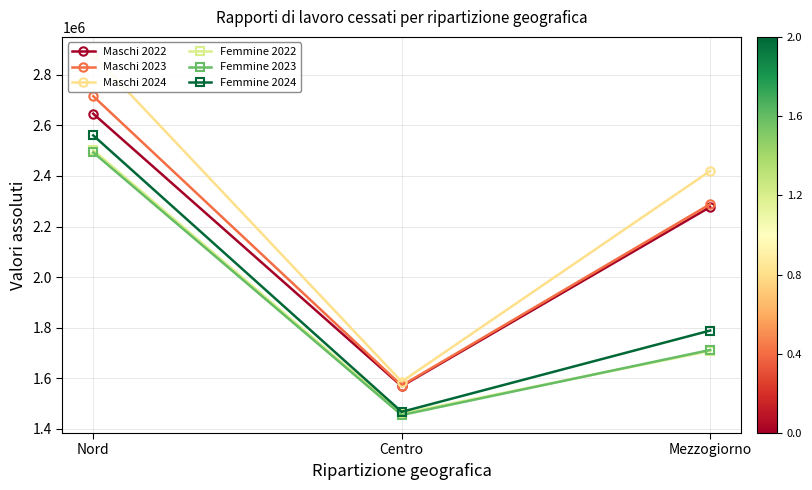

What is the minimum value shown in the chart?

1455151